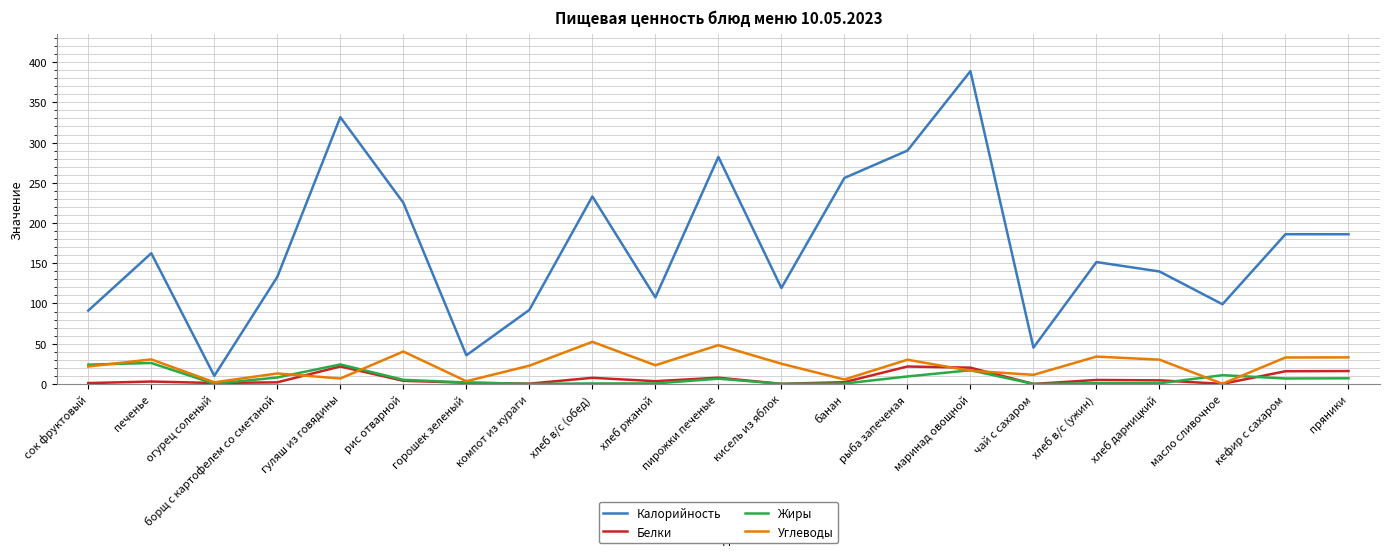

Which series has the largest range (max minus min)?

Калорийность